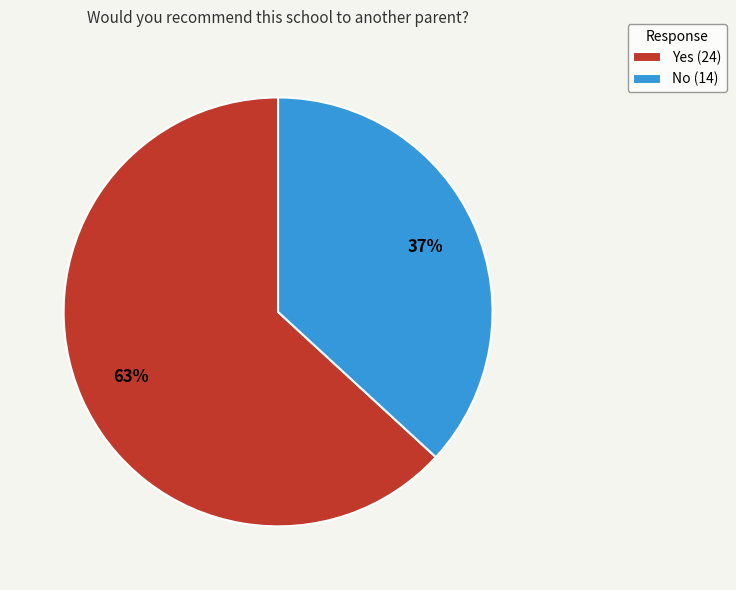

Rank the categories by value from highest to lowest.

Yes, No